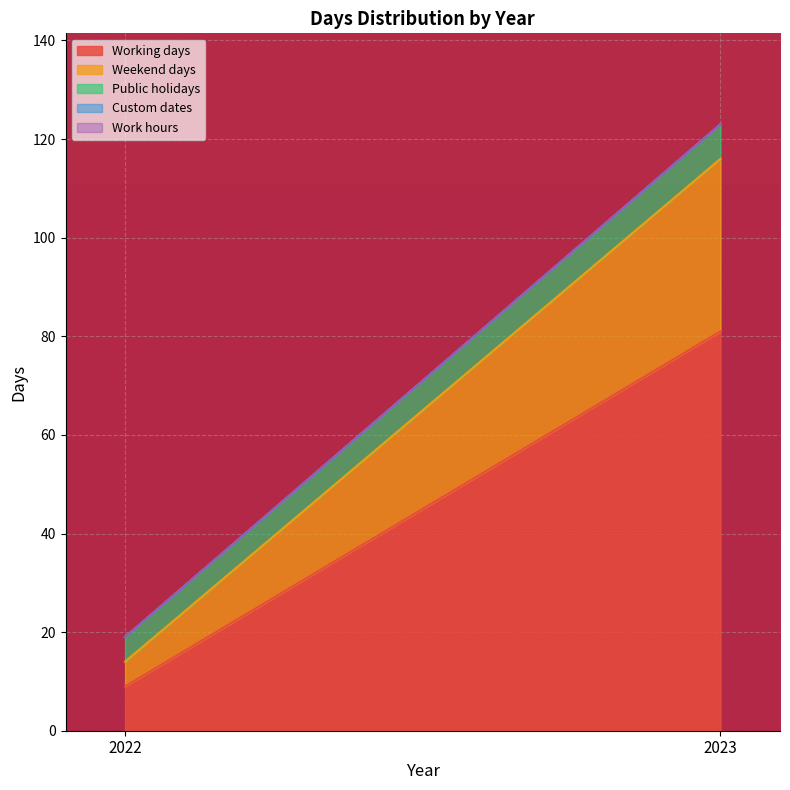

Rank the series by their maximum value, from lowest to highest.

Custom dates, Work hours, Public holidays, Weekend days, Working days